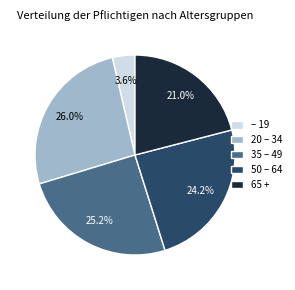

How many slices are in this pie chart?

5